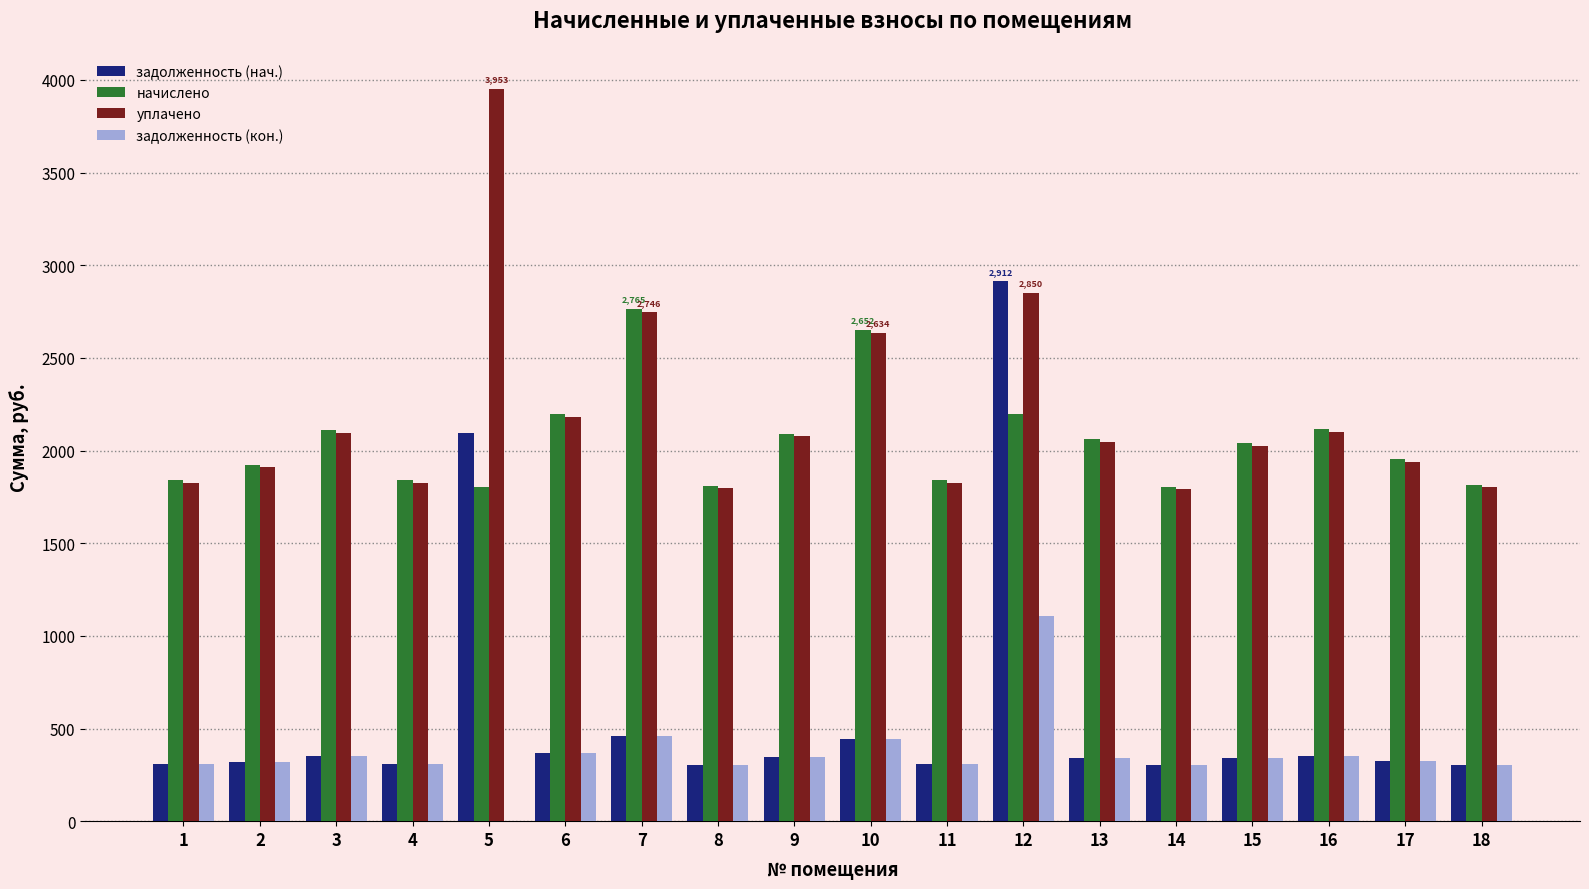

The value of начислено at 8 is 1810.1. True or false?

True